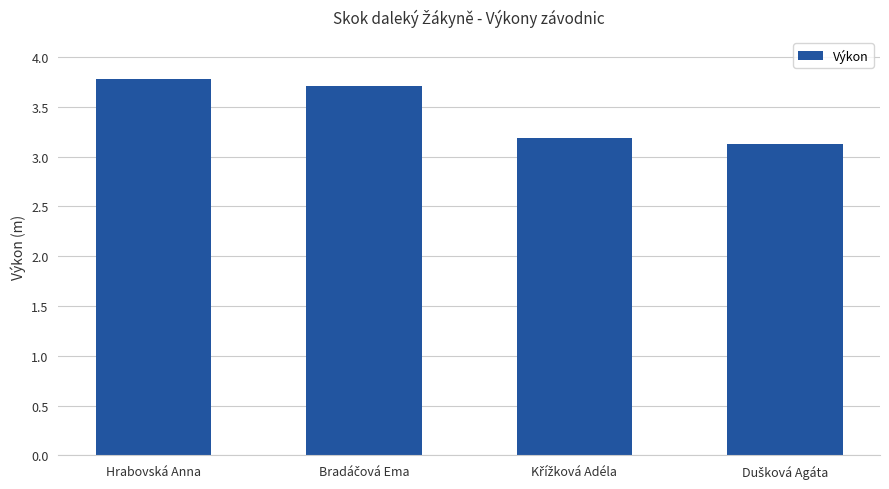

How many values are between 3 and 4?

4